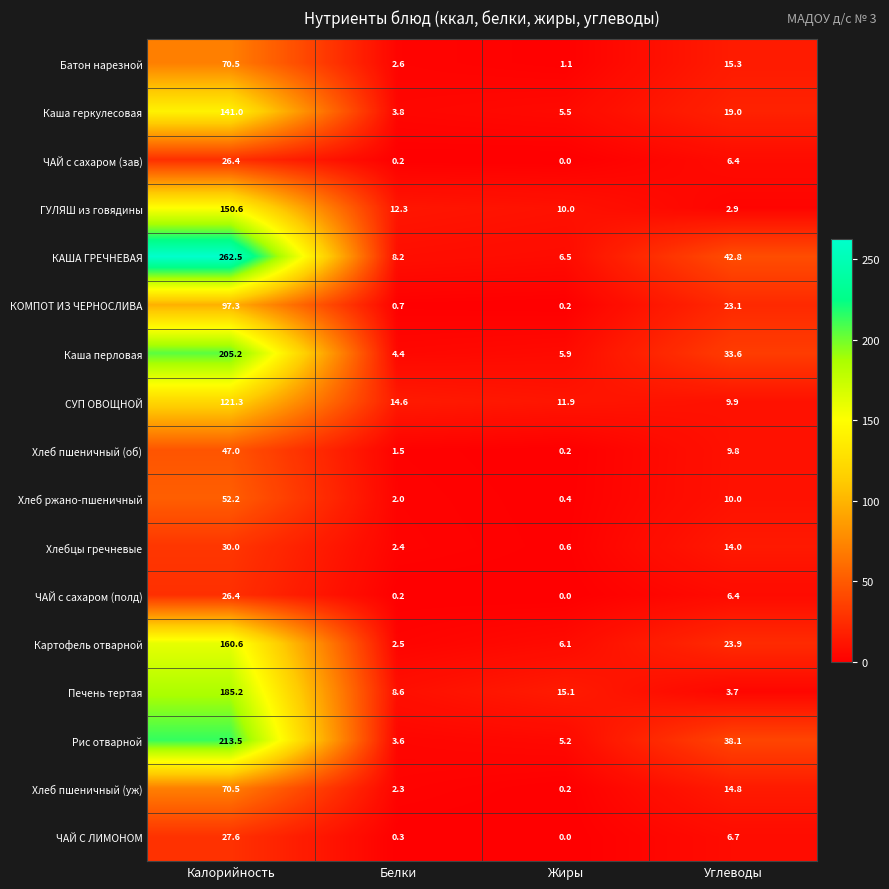

Which series has the largest total across all categories?

КАША ГРЕЧНЕВАЯ